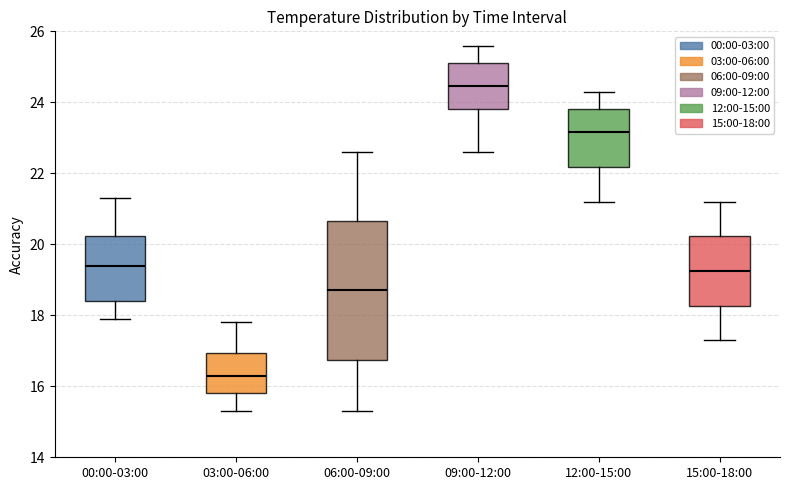

Which box's median line is the lowest?

03:00-06:00